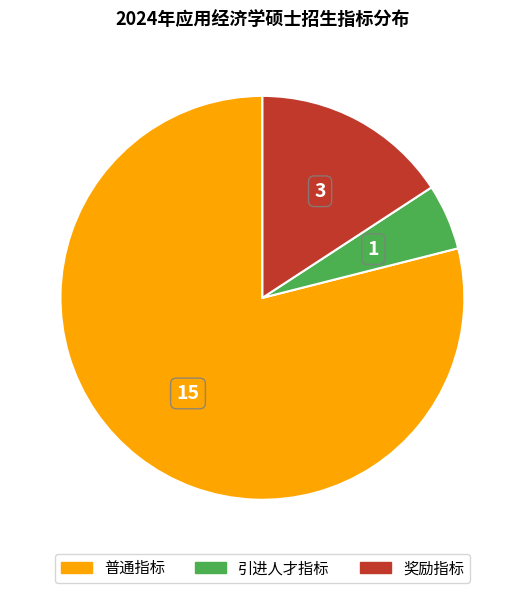

The 普通指标 slice represents 93% of the pie. True or false?

False